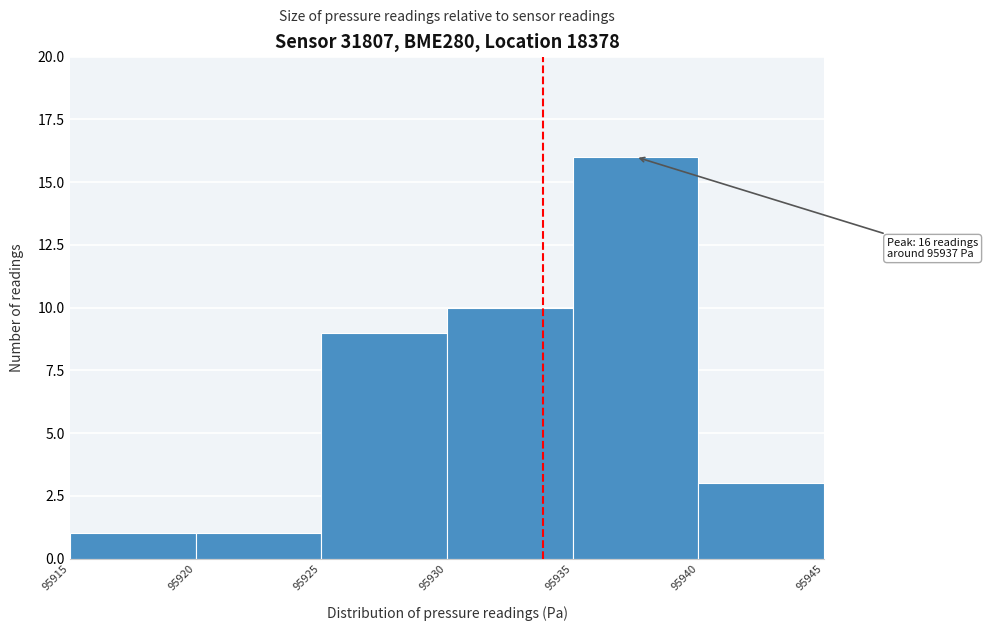

Over which range of the x-axis is the bar tallest?

95935 to 95940